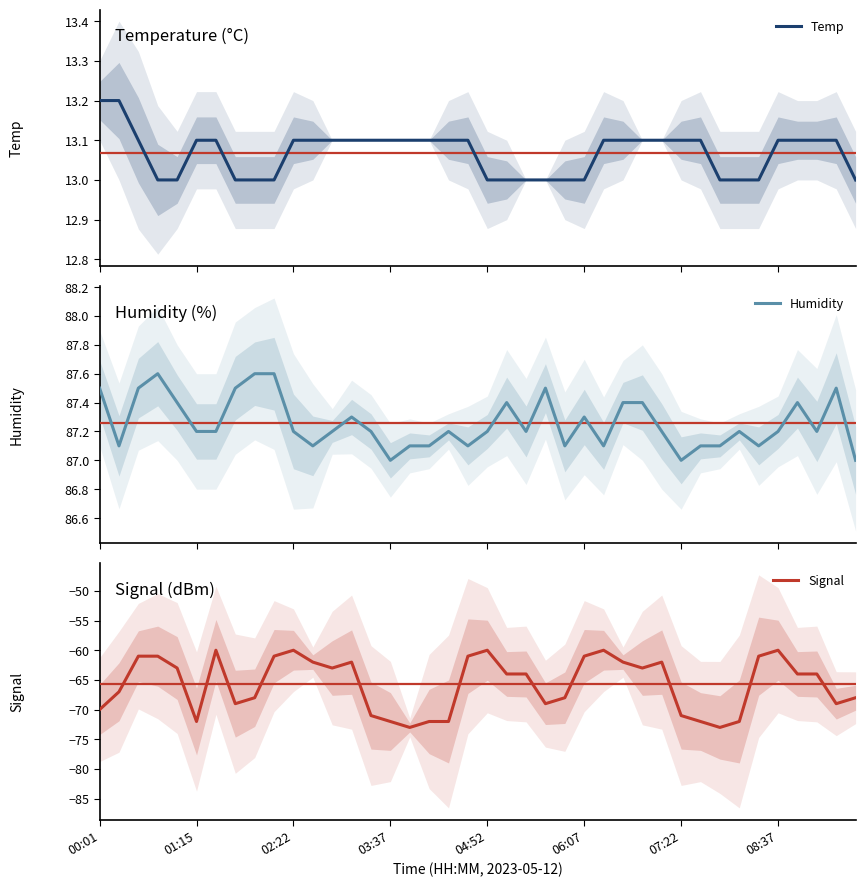

What is the value of the Temp point at the 5th from the left?

13.0